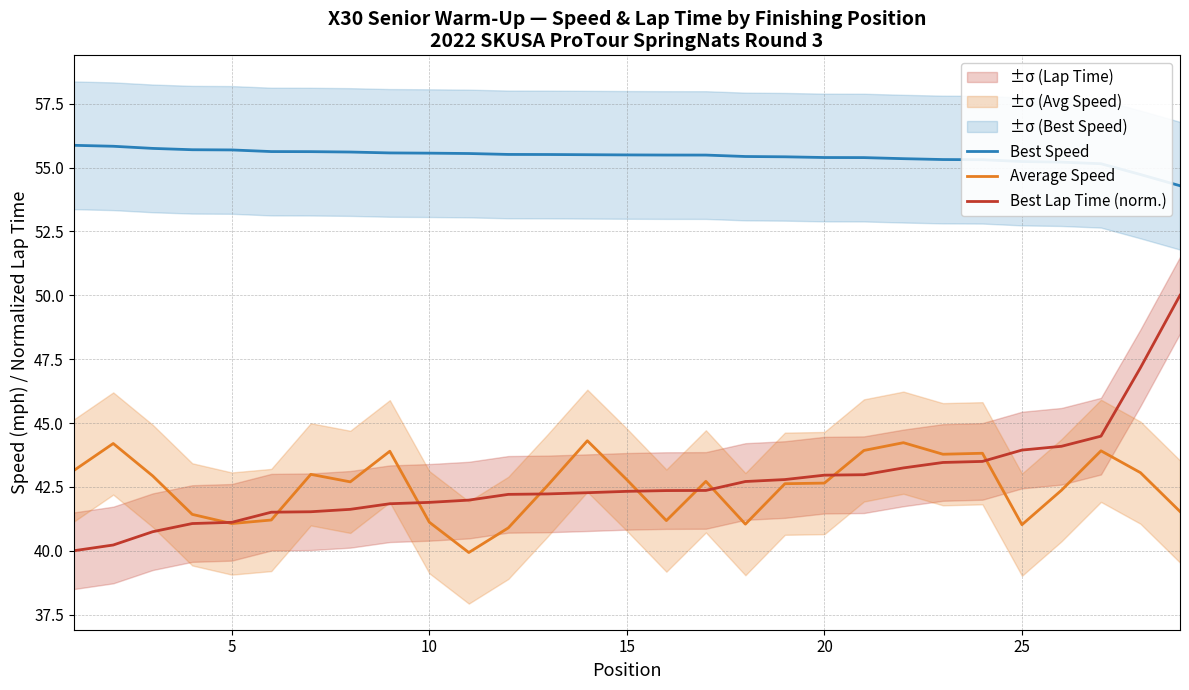

True or false: Best Speed and Best Lap Time (norm.) intersect in this chart.

False